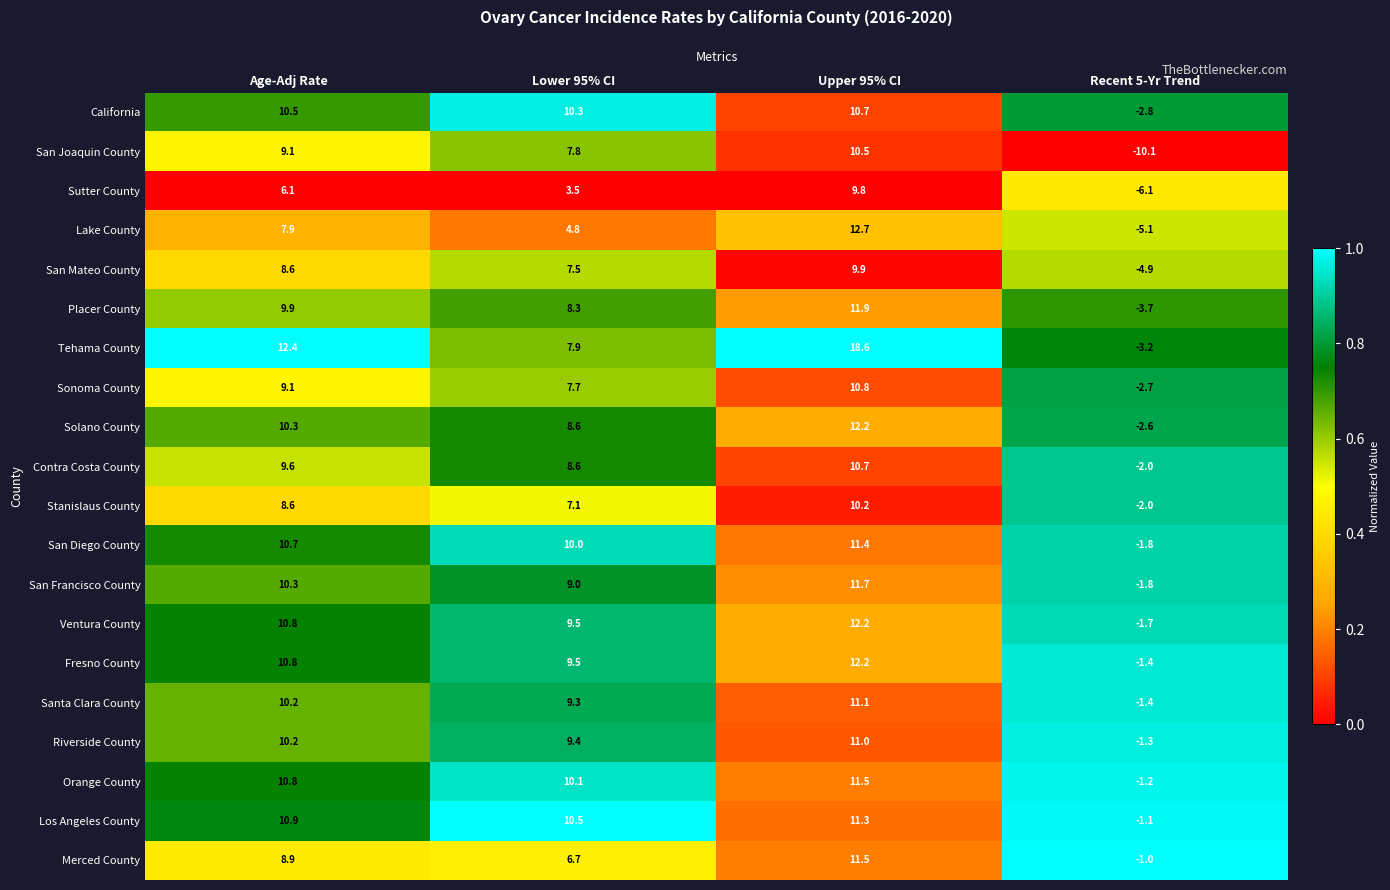

Where is Tehama County nearest to the value 7?

Lower 95% CI